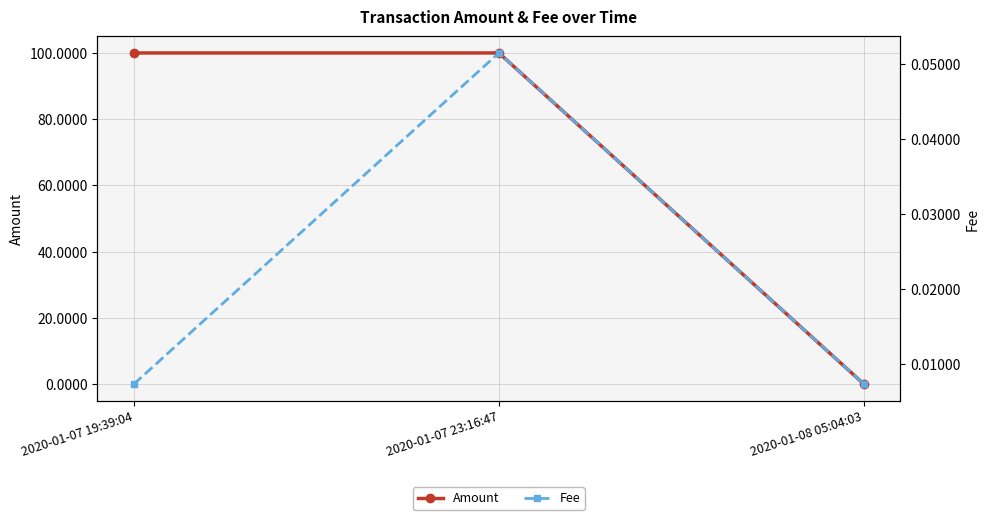

What is the label of the 2nd point from the right?

2020-01-07 23:16:47